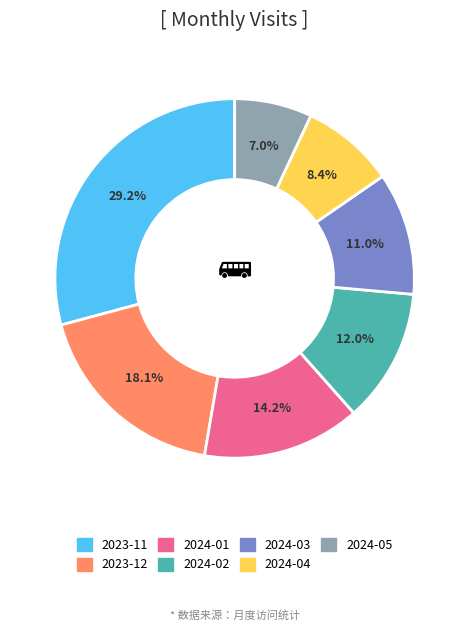

Which slice is the smallest?

2024-05